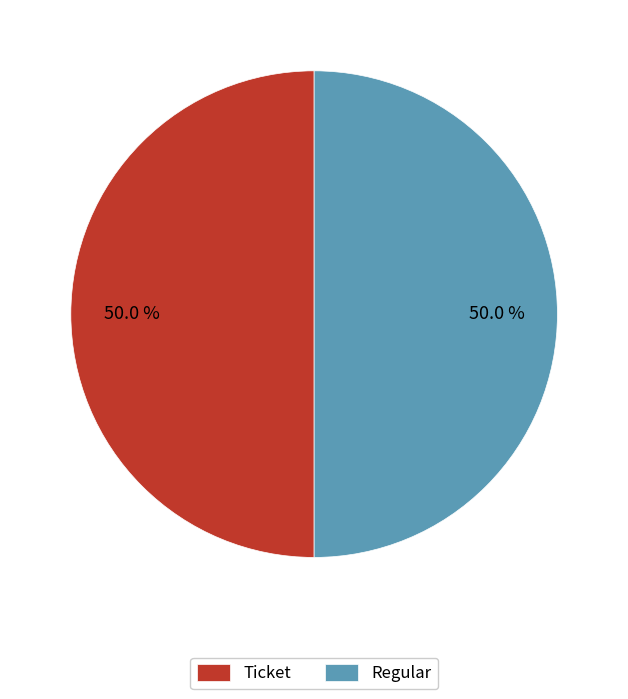

How much of the chart is everything except Regular?

50.0%